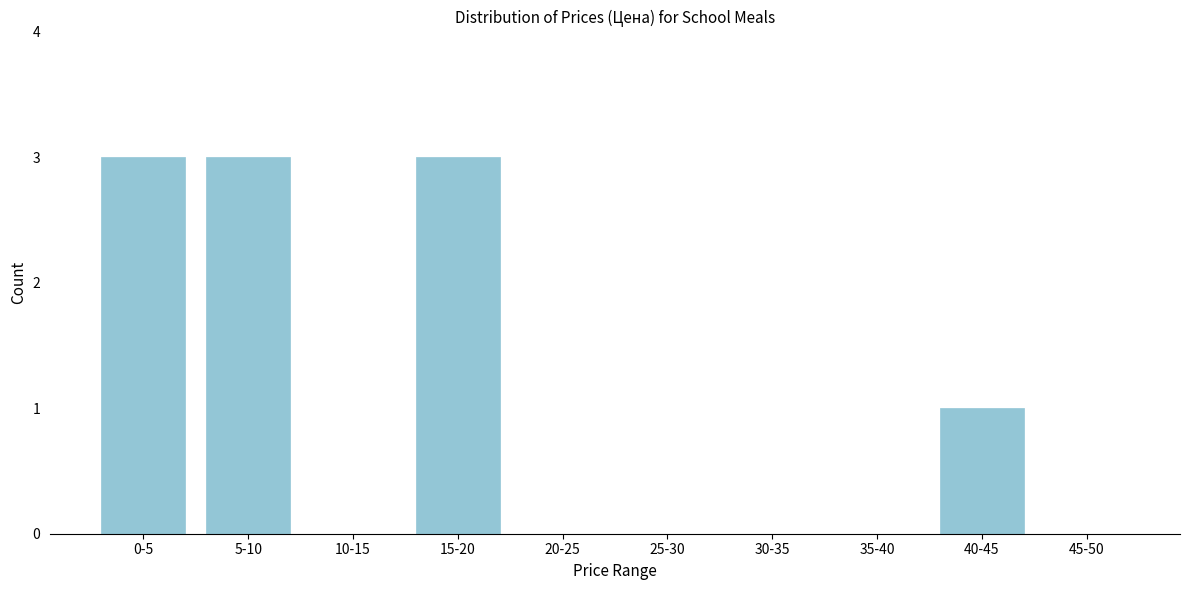

Reading left to right, transcribe all the data shown in this chart.

0-5=3	5-10=3	10-15=0	15-20=3	20-25=0	25-30=0	30-35=0	35-40=0	40-45=1	45-50=0